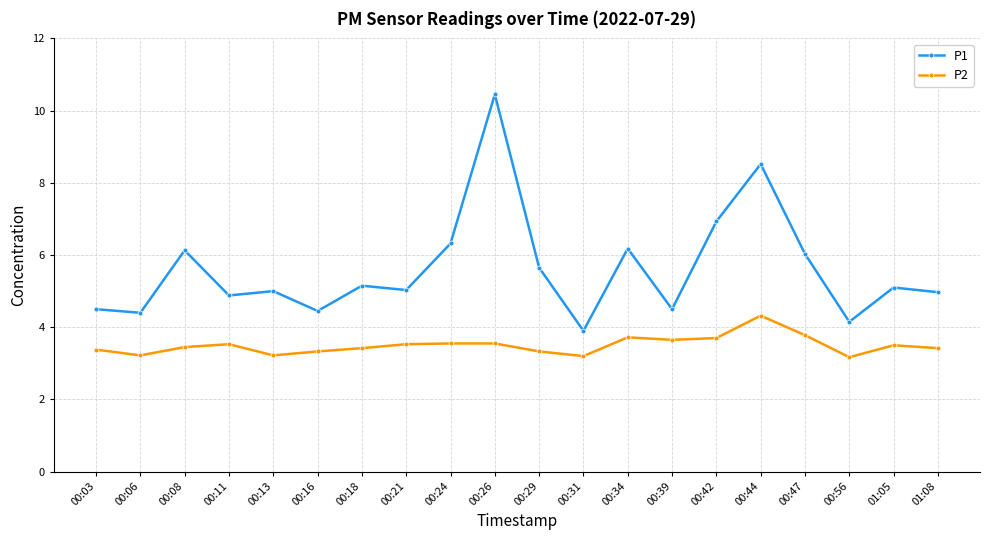

Rank the series by their maximum value, from highest to lowest.

P1, P2